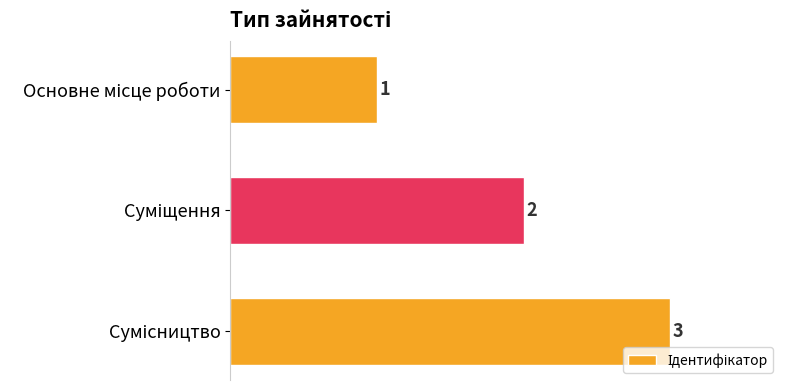

Count the values in the range 1 to 3.

3